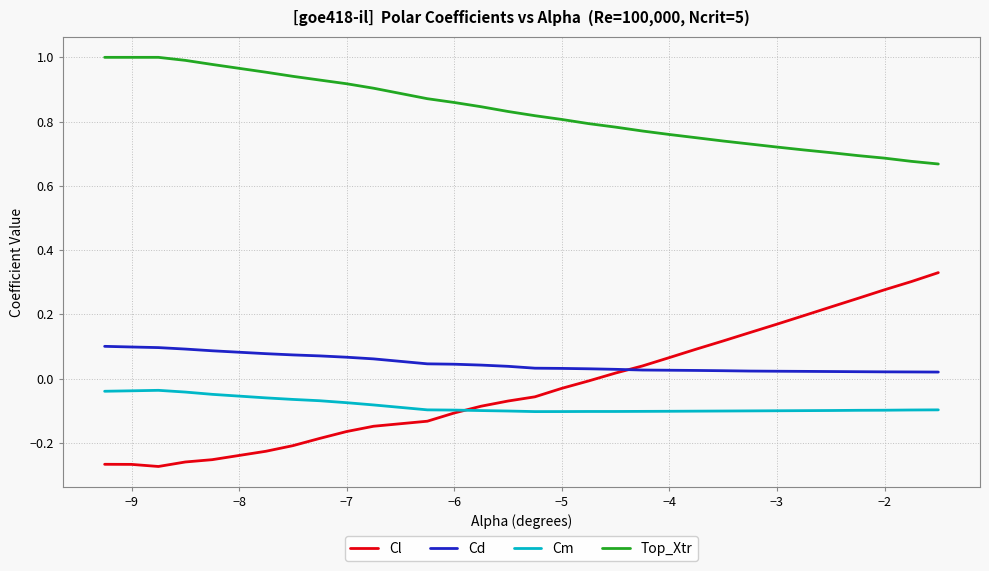

Rank the series by their maximum value, from highest to lowest.

Top_Xtr, Cl, Cd, Cm